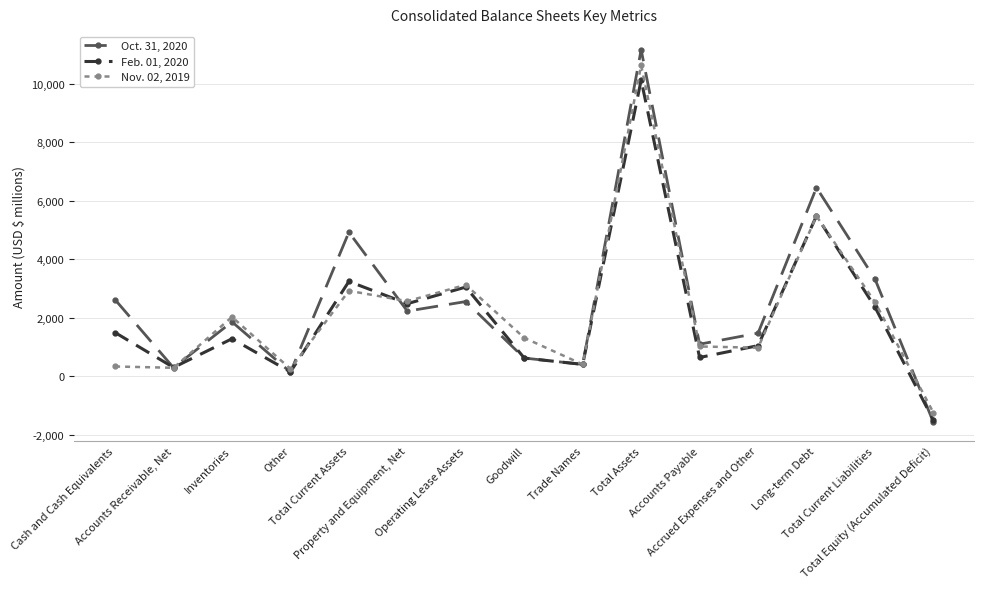

What is the difference between the second highest and minimum values in the Oct. 31, 2020 series?

8015